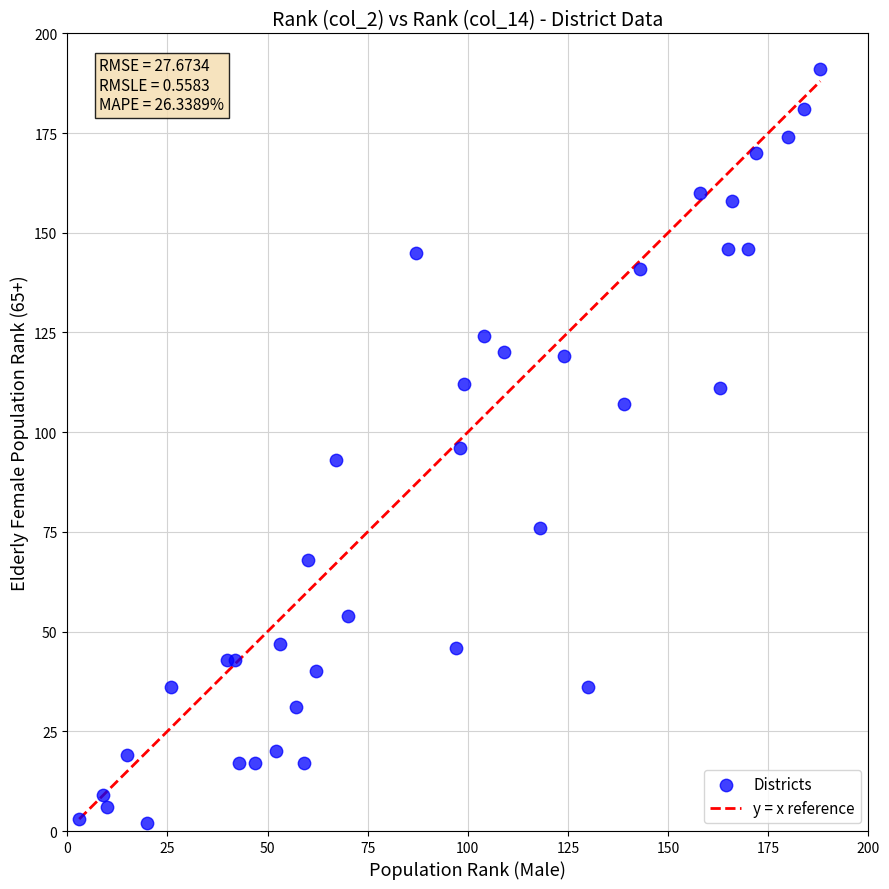

What is the range of Y values (max minus min)?

189